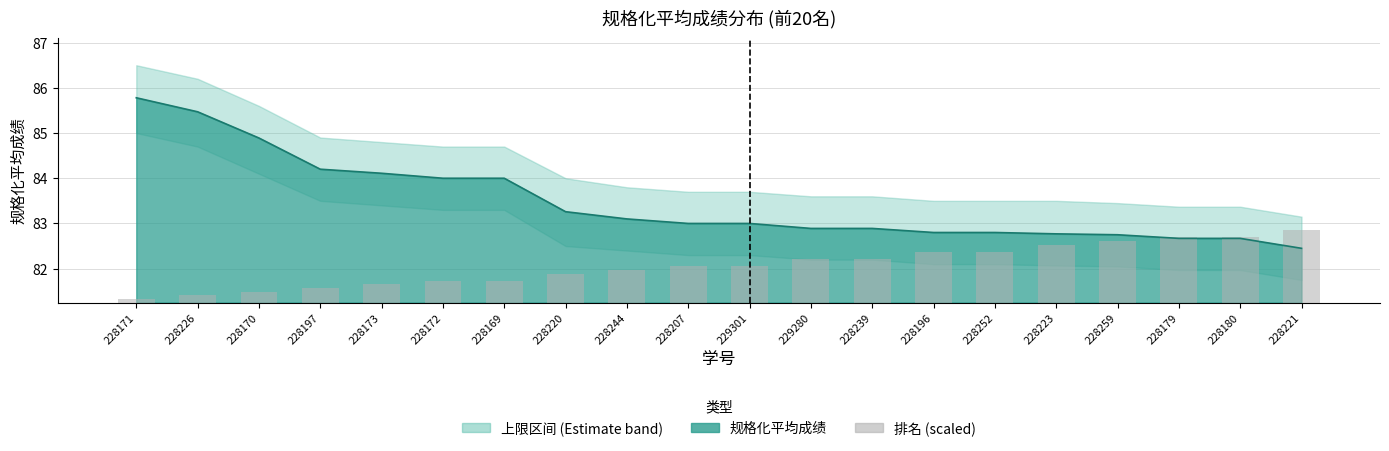

Reading left to right, extract all data points from this chart.

0.1	0.2	0.2	0.3	0.4	0.5	0.5	0.6	0.7	0.8	0.8	1.0	1.0	1.1	1.1	1.3	1.4	1.4	1.4	1.6